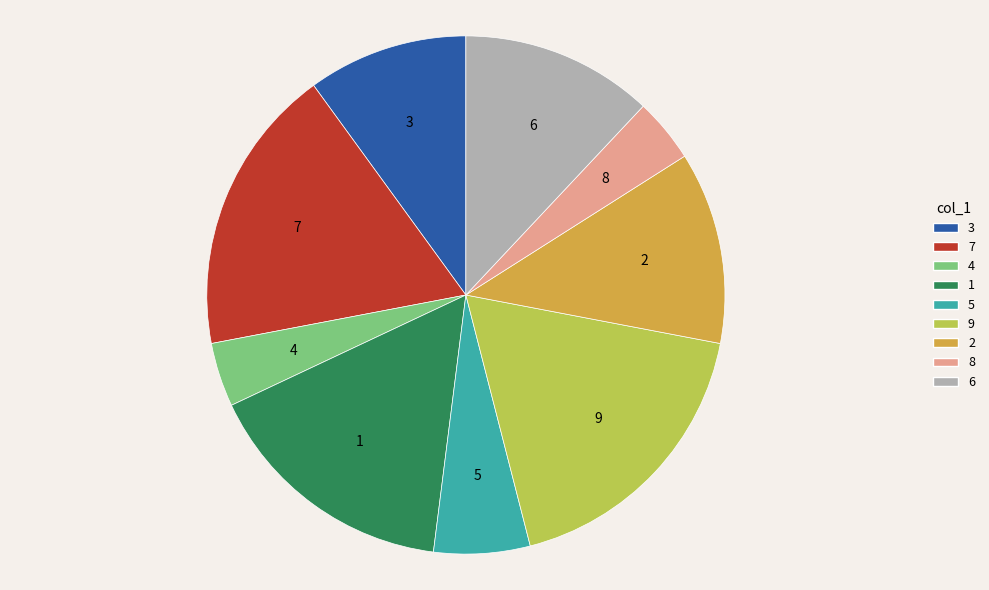

Is the sum of 2 and 6 greater than half?

No